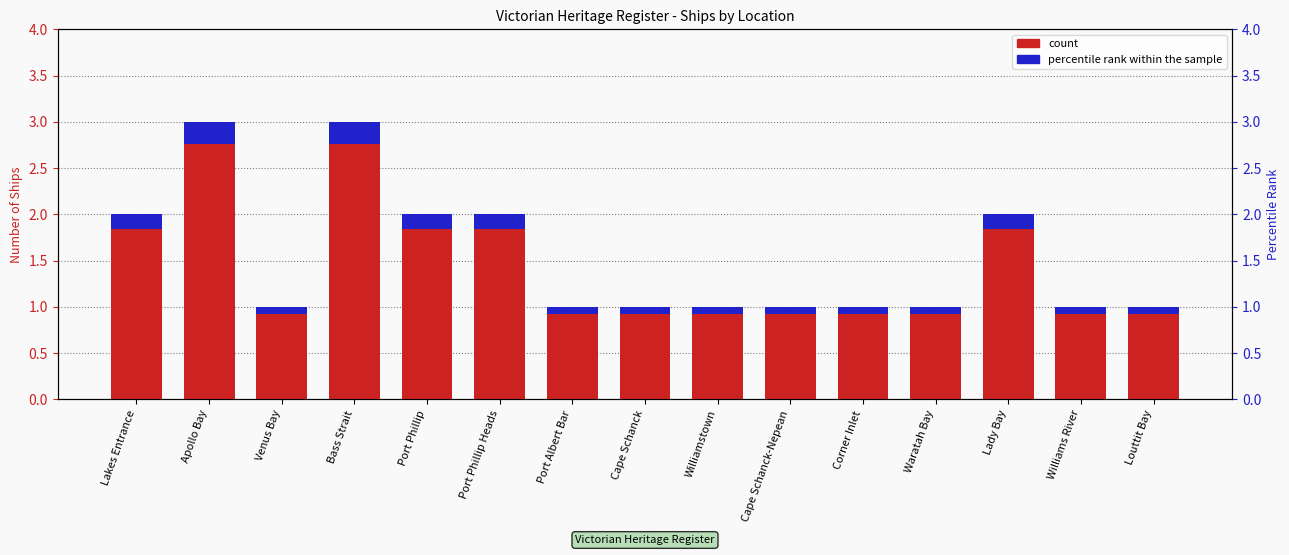

At how many categories does at least one series exceed 0?

15